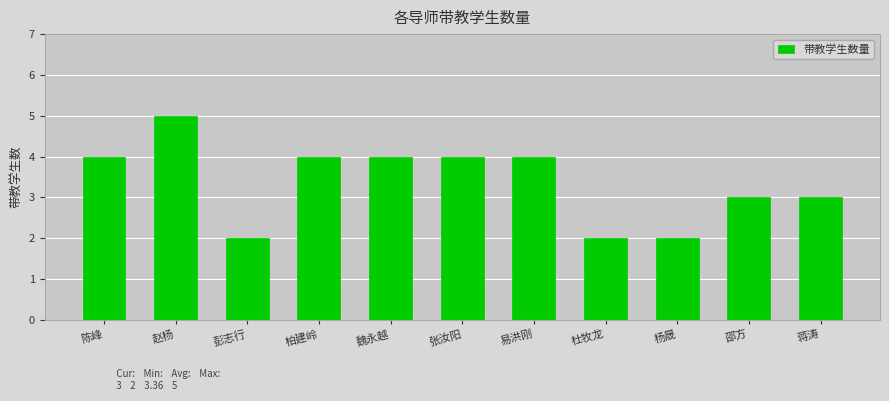

What is the value of the 9th bar from the left?

2